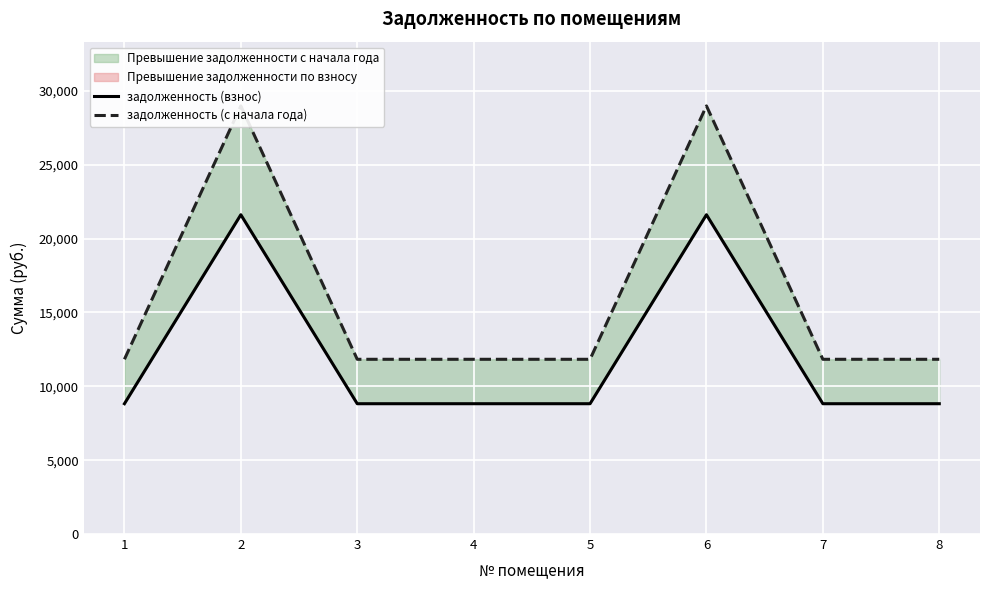

Reading left to right, list all the values displayed in this chart.

задолженность (взнос): 8822.3	21616.7	8822.3	8822.3	8822.3	21616.7	8822.3	8822.3
задолженность (с начала года): 11829.6	28985.4	11829.6	11829.6	11829.6	28985.4	11829.6	11829.6